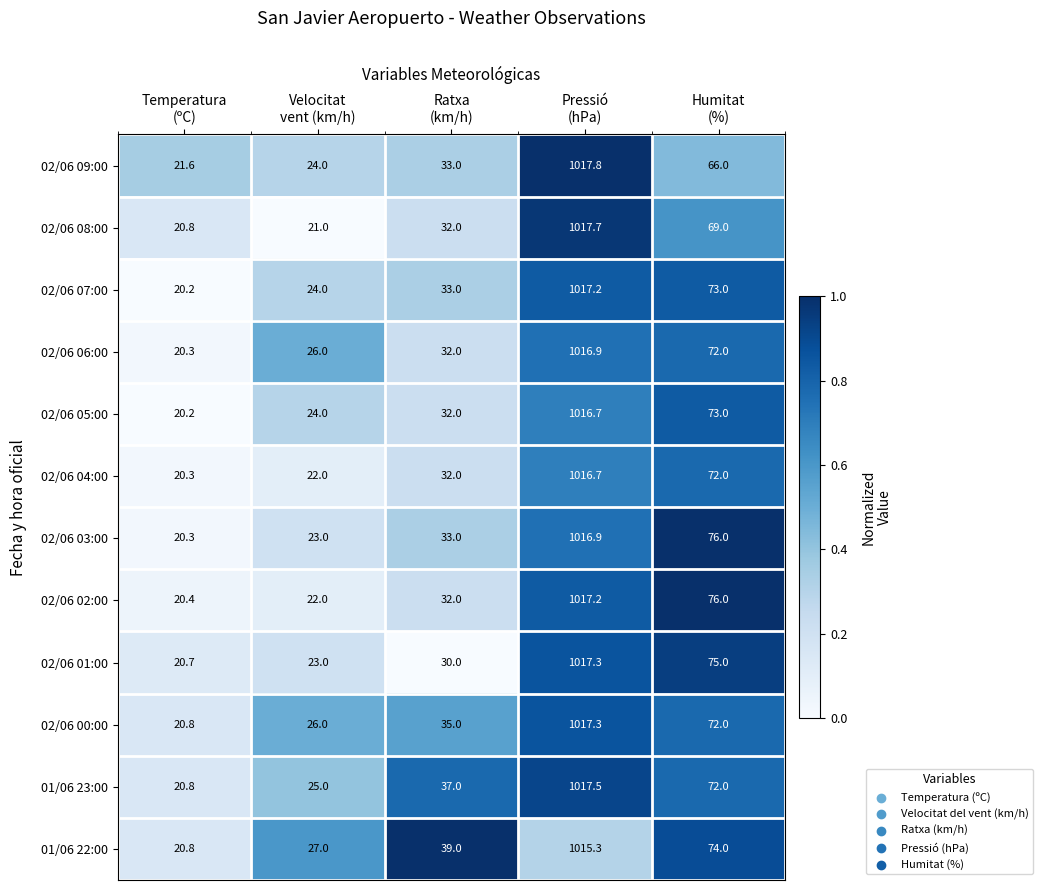

What is the total value across all series at Velocitat
vent (km/h)?

287.0